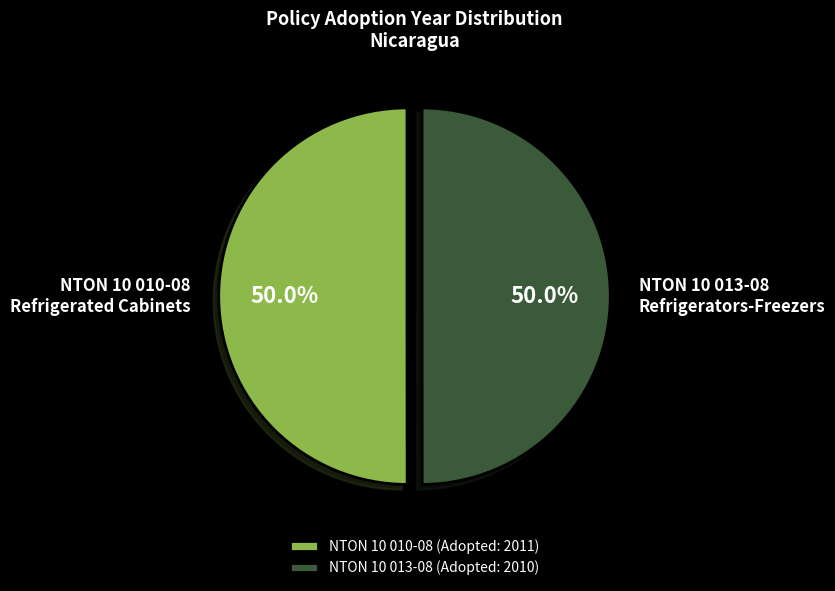

Approximately how many times larger is the value at NTON 10 013-08 Refrigerators-Freezers compared to NTON 10 010-08 Refrigerated Cabinets?

1.0